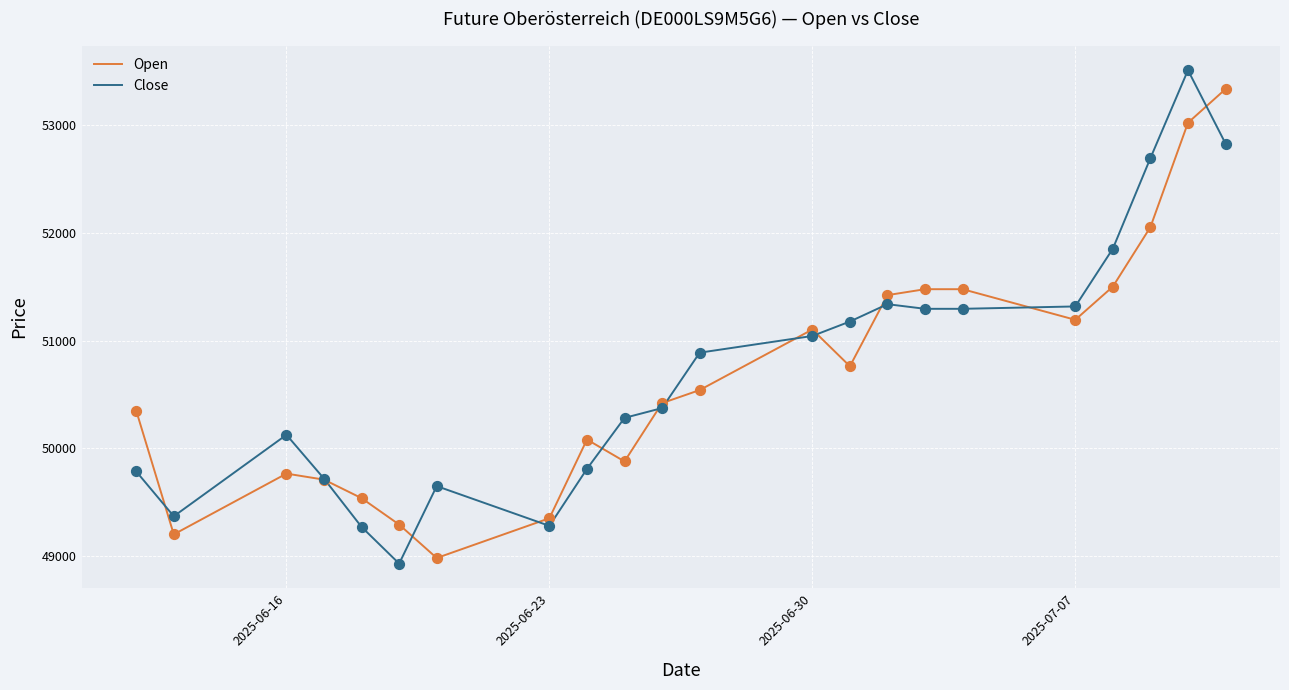

What is the highest value of the Close series?

53509